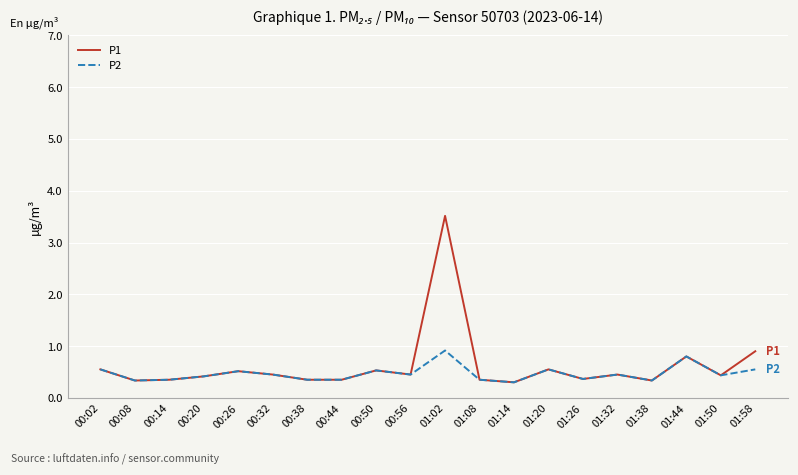

Is it true that P2 equals 0.4 at 00:20?

True